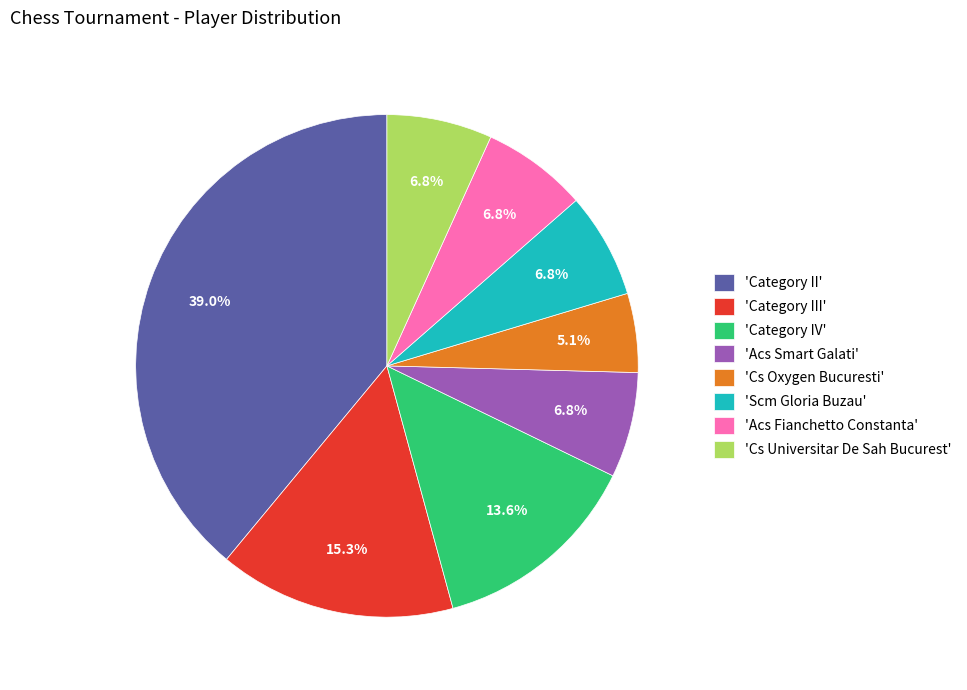

Which category has the smallest portion of the pie?

'Cs Oxygen Bucuresti'